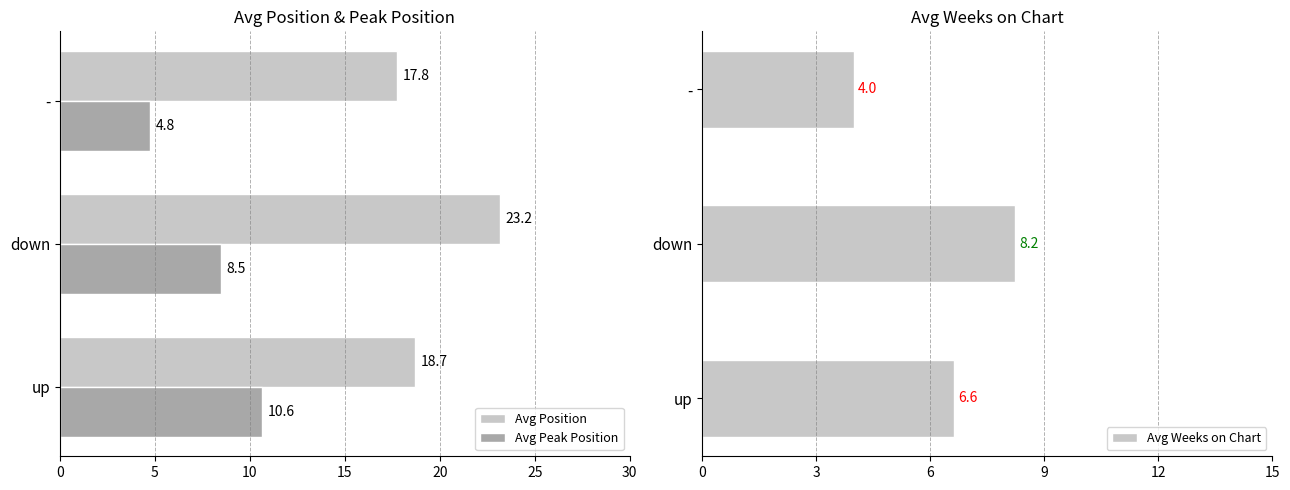

What is the sum of all Avg Weeks on Chart values?

18.9